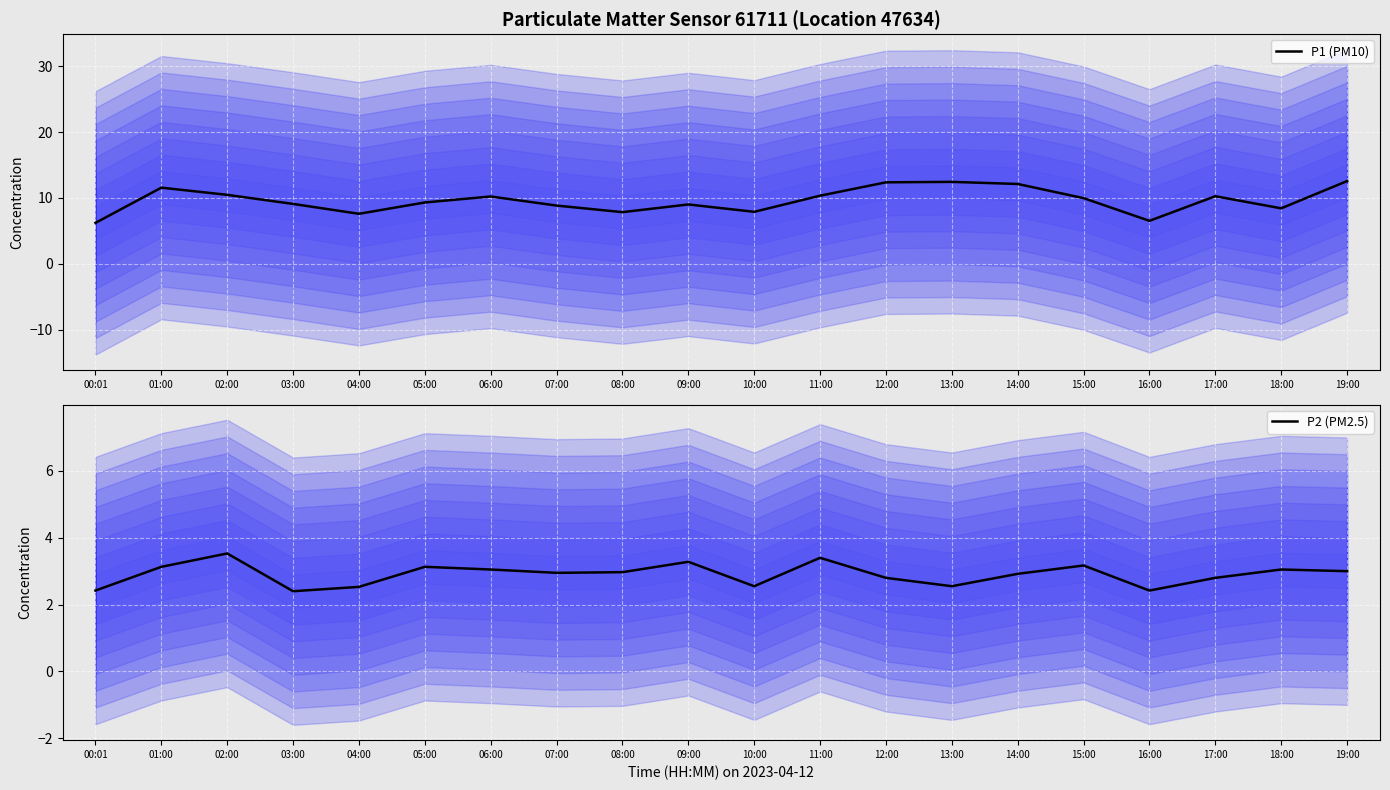

Reading left to right, transcribe all the data shown in this chart.

P1 (PM10): 6.2	11.6	10.5	9.1	7.6	9.3	10.2	8.8	7.8	9.0	7.9	10.3	12.4	12.4	12.1	10.0	6.5	10.3	8.4	12.6
P2 (PM2.5): 2.4	3.1	3.5	2.4	2.5	3.1	3.0	3.0	3.0	3.3	2.5	3.4	2.8	2.5	2.9	3.2	2.4	2.8	3.0	3.0